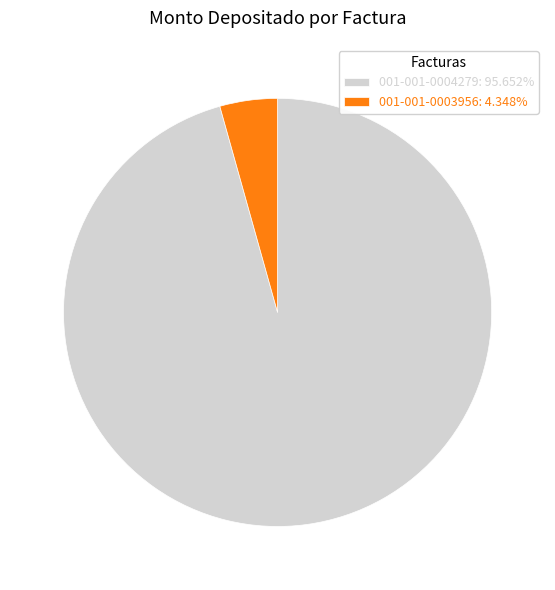

Is there a majority slice in this chart?

Yes